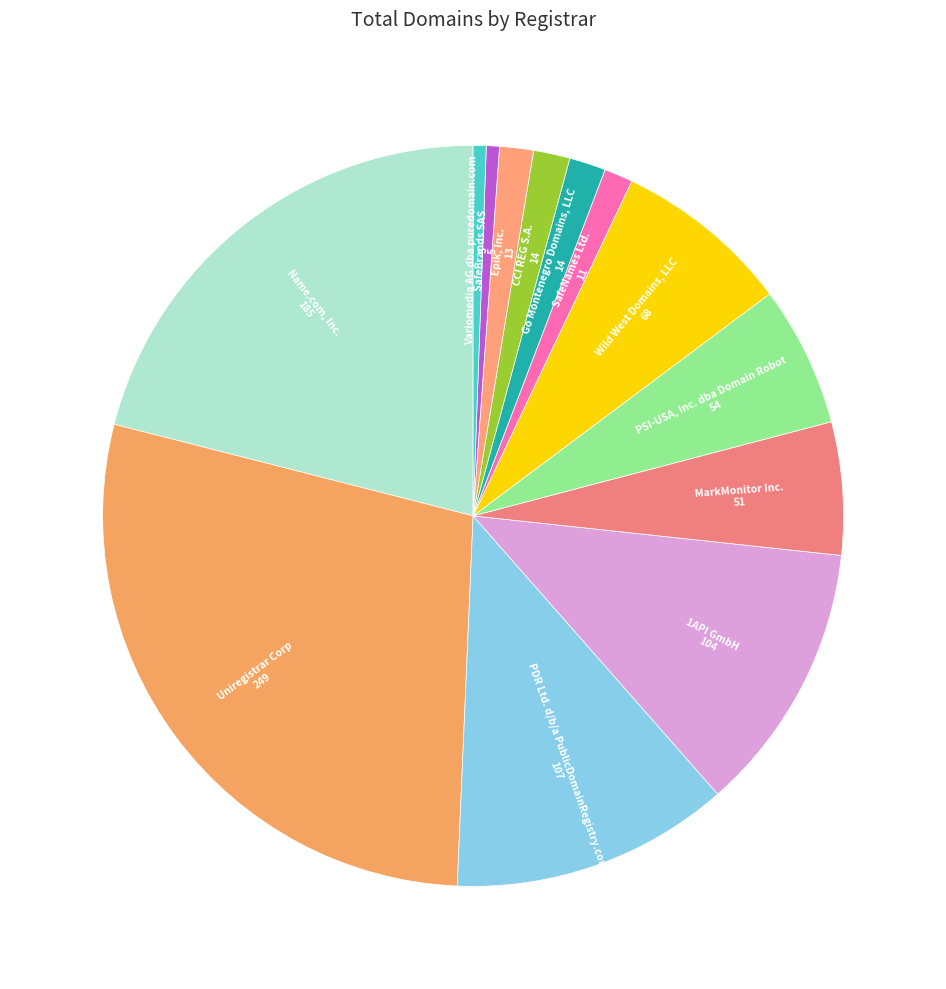

Is it true that Uniregistrar Corp is 17% of the pie?

False